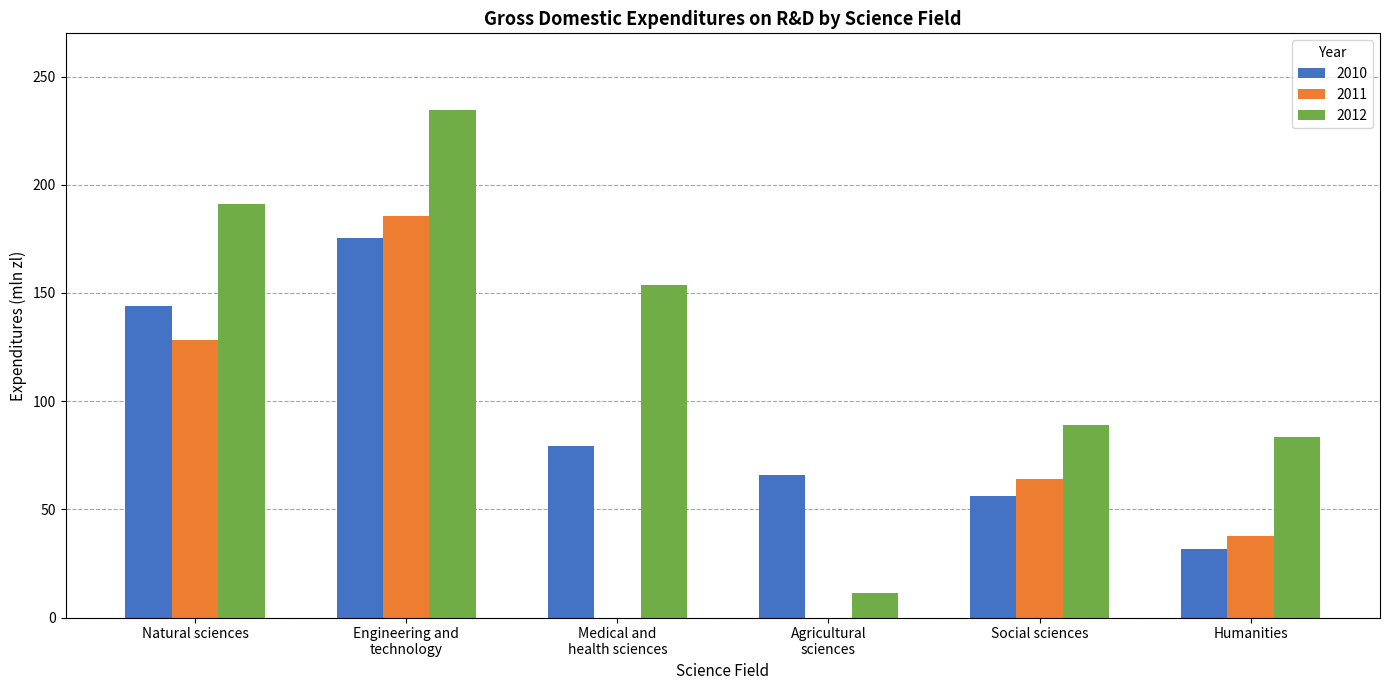

Which series has the largest total across all categories?

2012